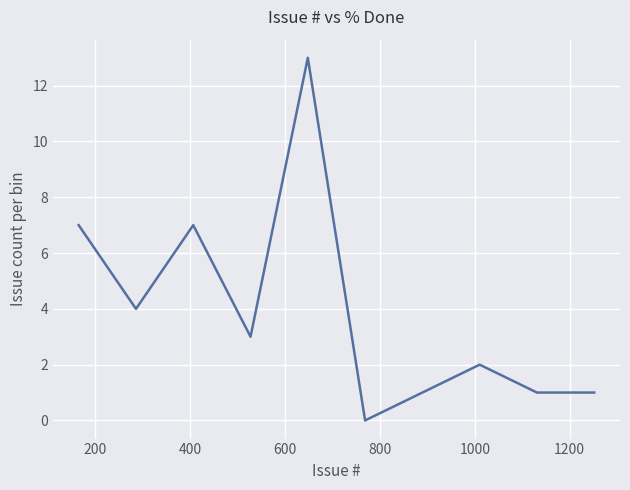

What is the difference between the maximum and minimum values?

13